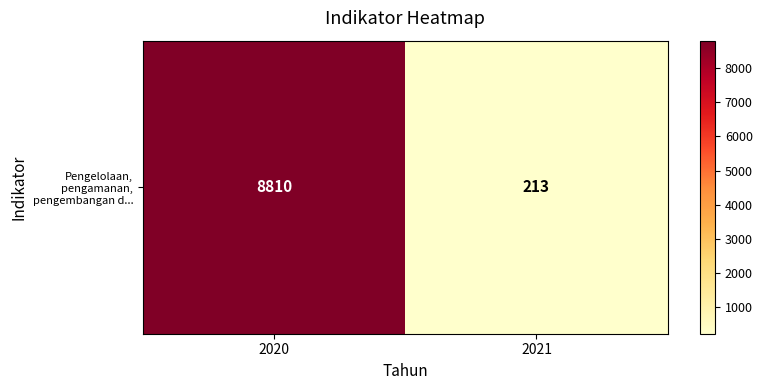

Reading right to left, what are all the values shown in this chart?

213	8810